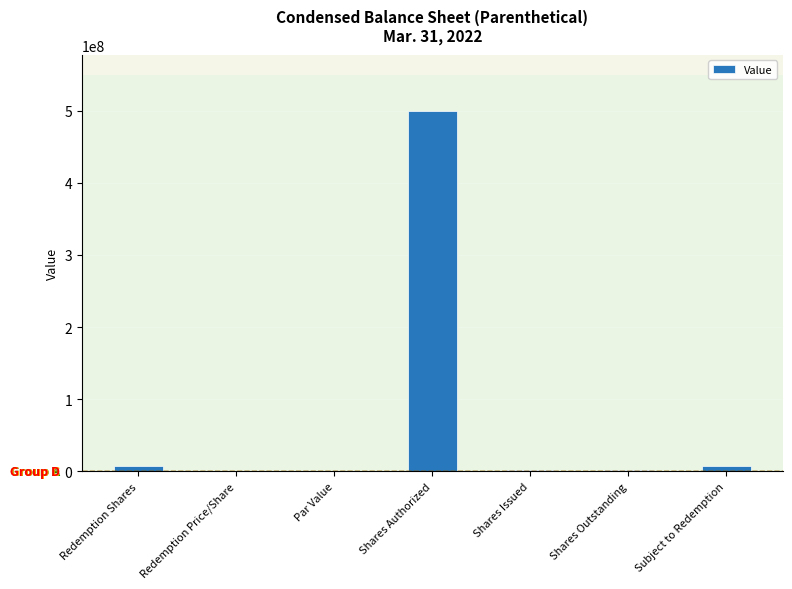

What is the approximate value at Shares Authorized?

500000000.0